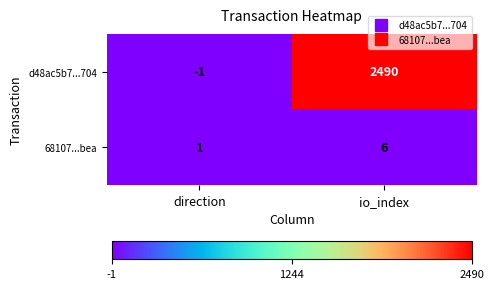

What is the sum of the d48ac5b7...704 values at direction and io_index?

2489